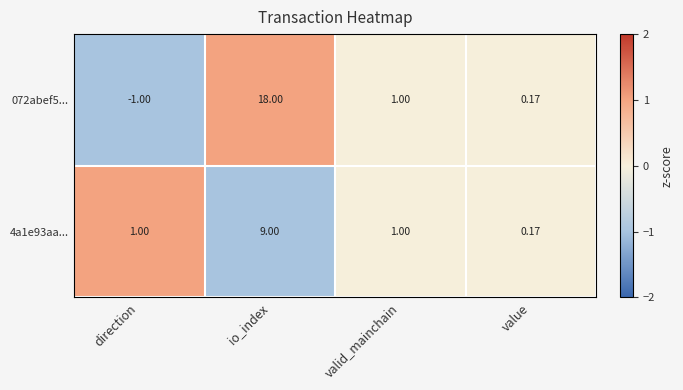

Count the number of categories in the chart.

4